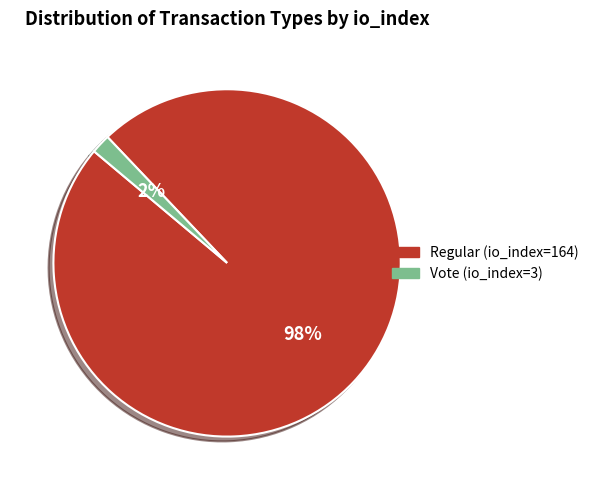

To the nearest percent, what is the difference between the Regular (io_index=164) and Vote (io_index=3) slice percentages?

96%